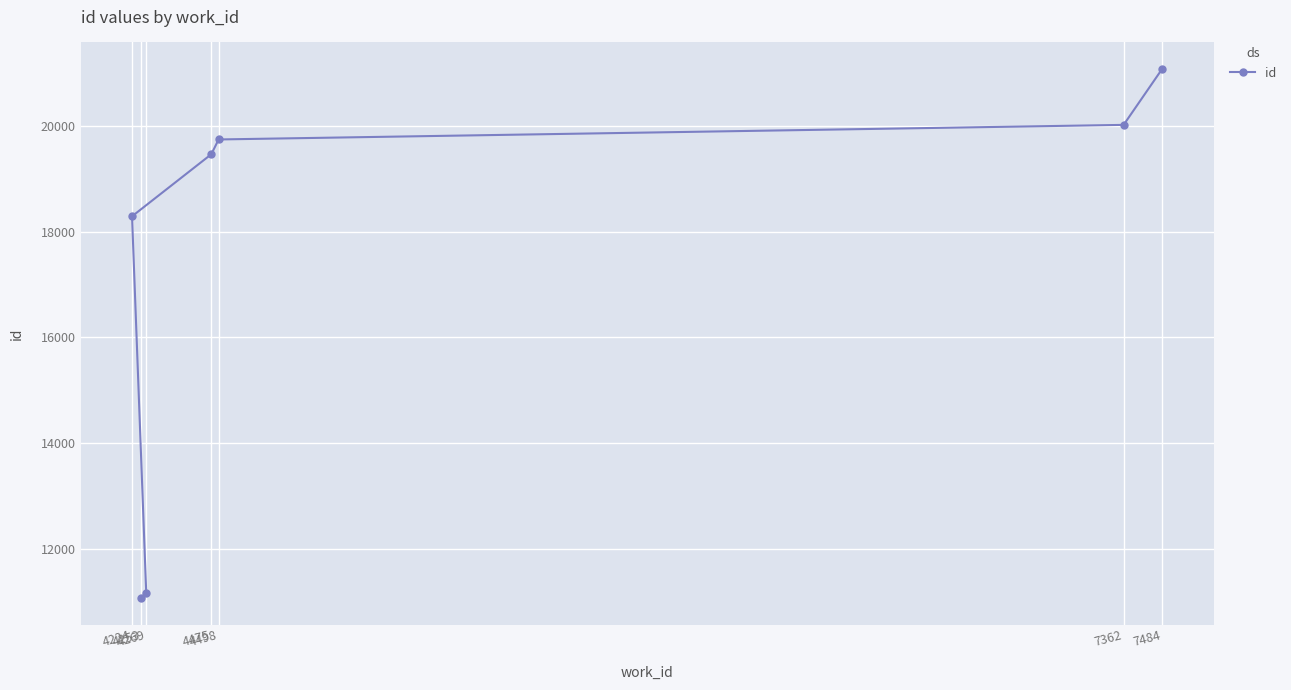

Rank the categories by value from lowest to highest.

4253, 4269, 4224, 4475, 4498, 7362, 7484